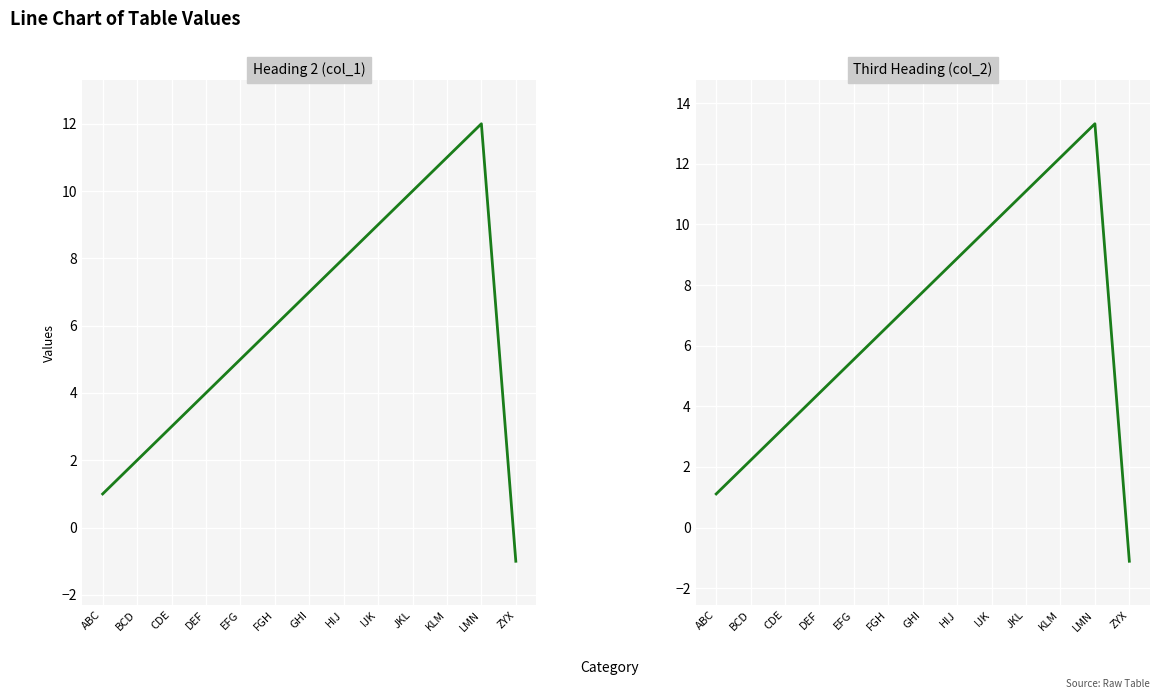

Count the number of categories in the chart.

13